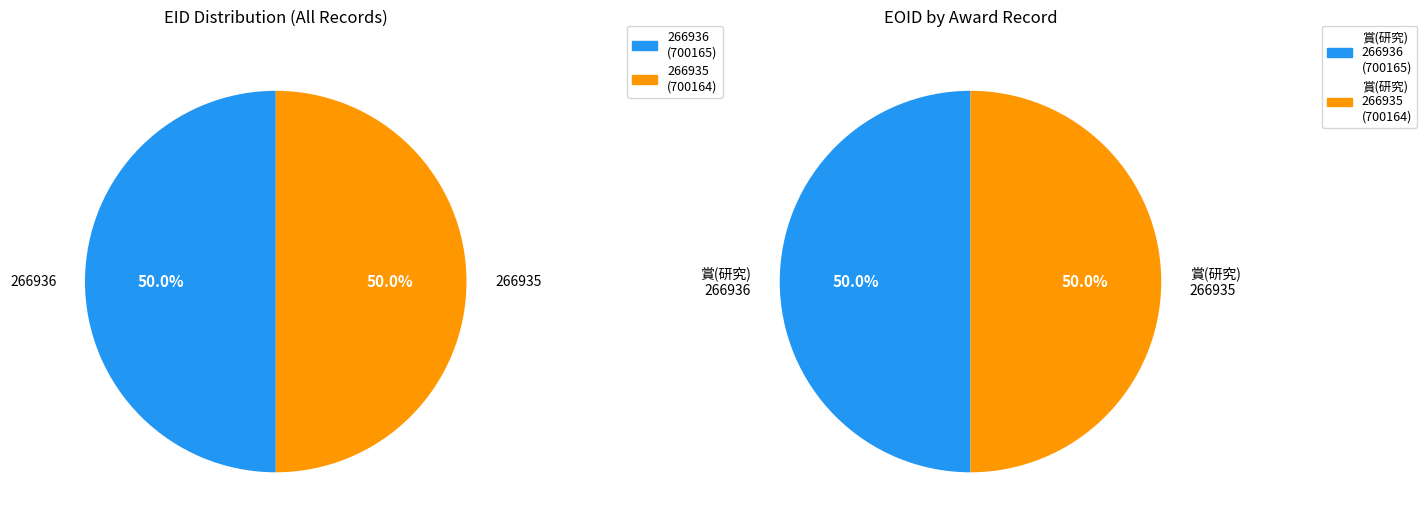

Combined, what portion of the pie is 266936 and 266935?

100.0%